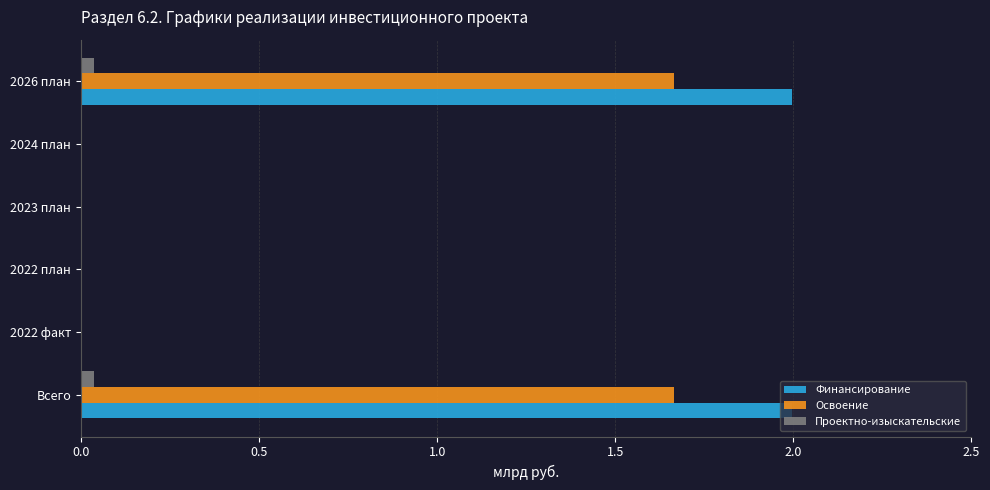

How many distinct data groups are displayed?

3